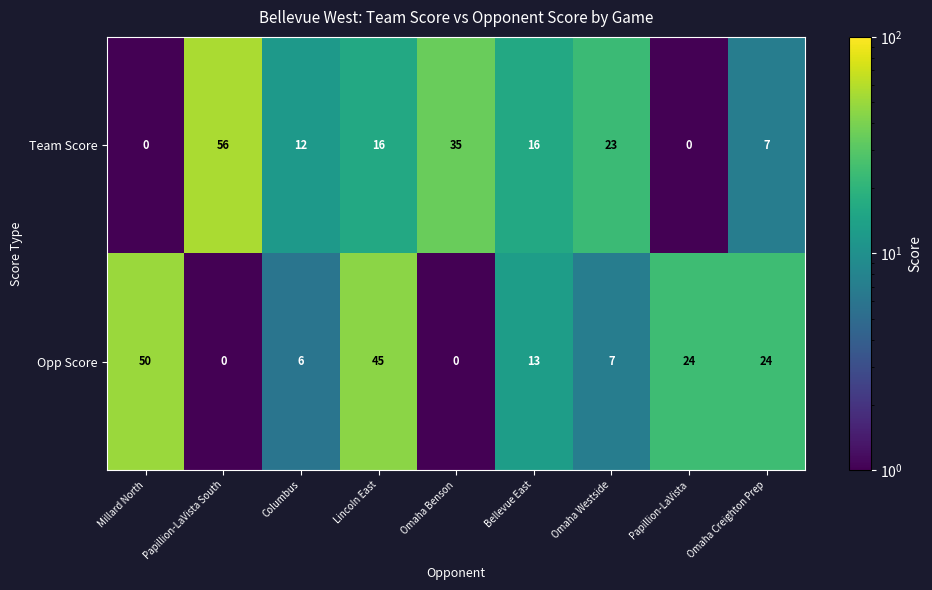

At which category is the sum across all series the highest?

Lincoln East